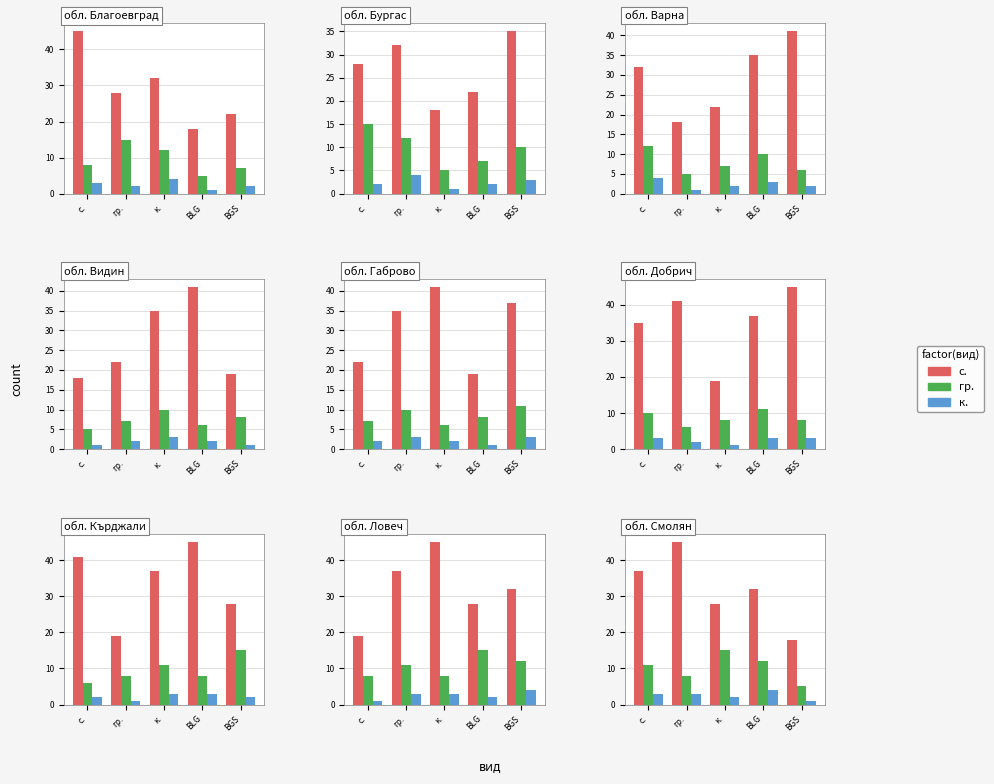

What is the difference between the maximum and second lowest values in the с. series?

17